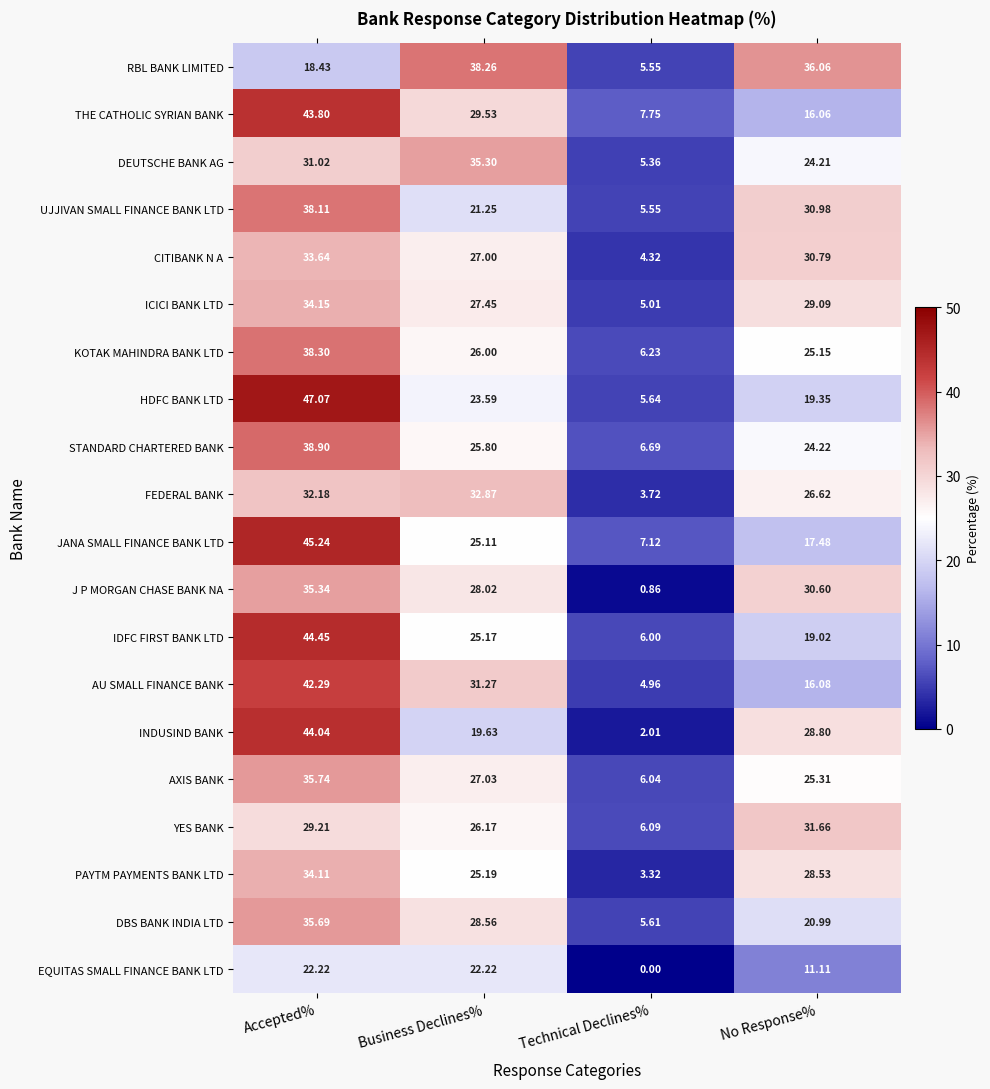

Count the number of categories in the chart.

4